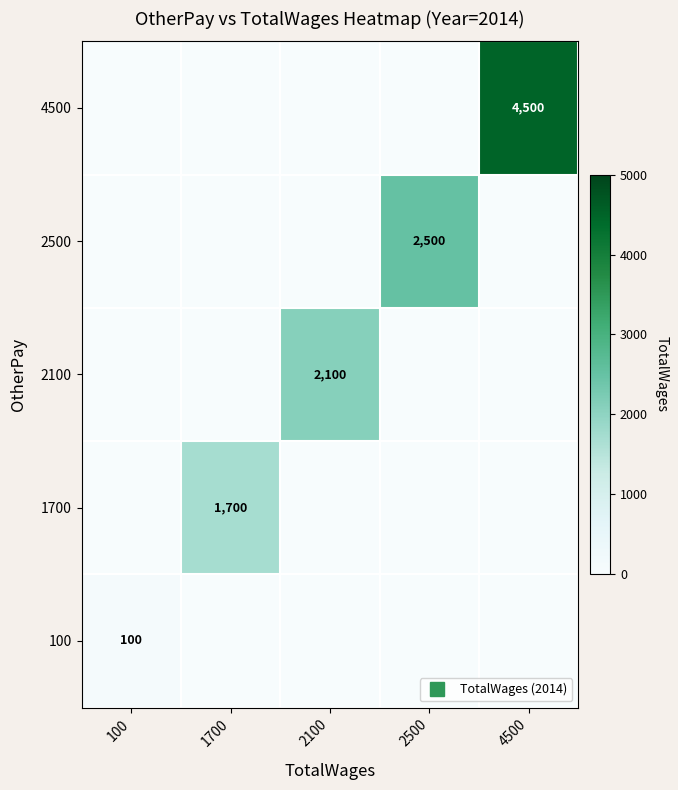

What is the spread (max minus min) of values at 100?

100